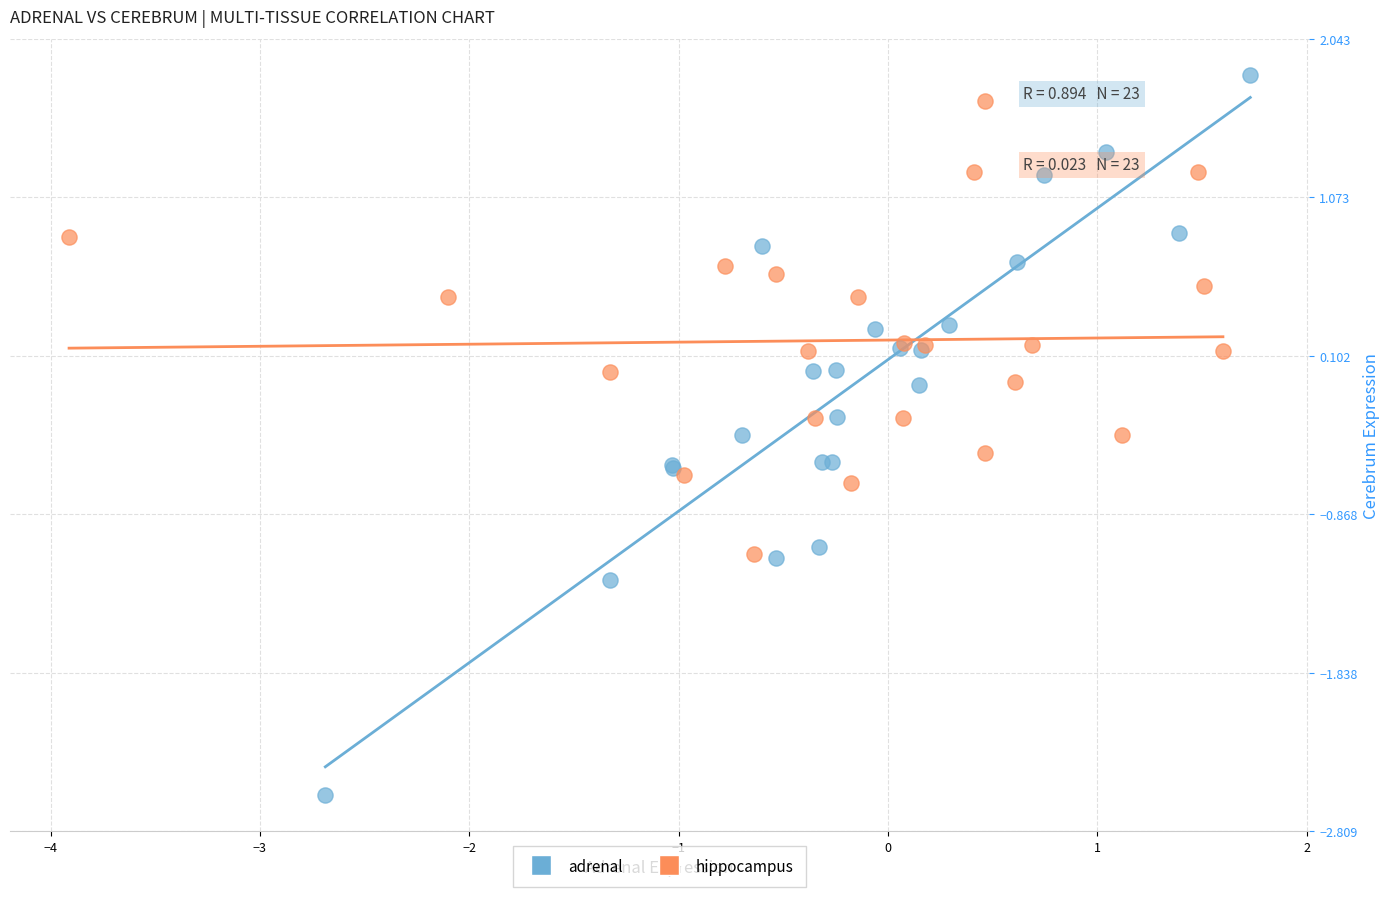

Which series has the largest Y range (max minus min)?

adrenal